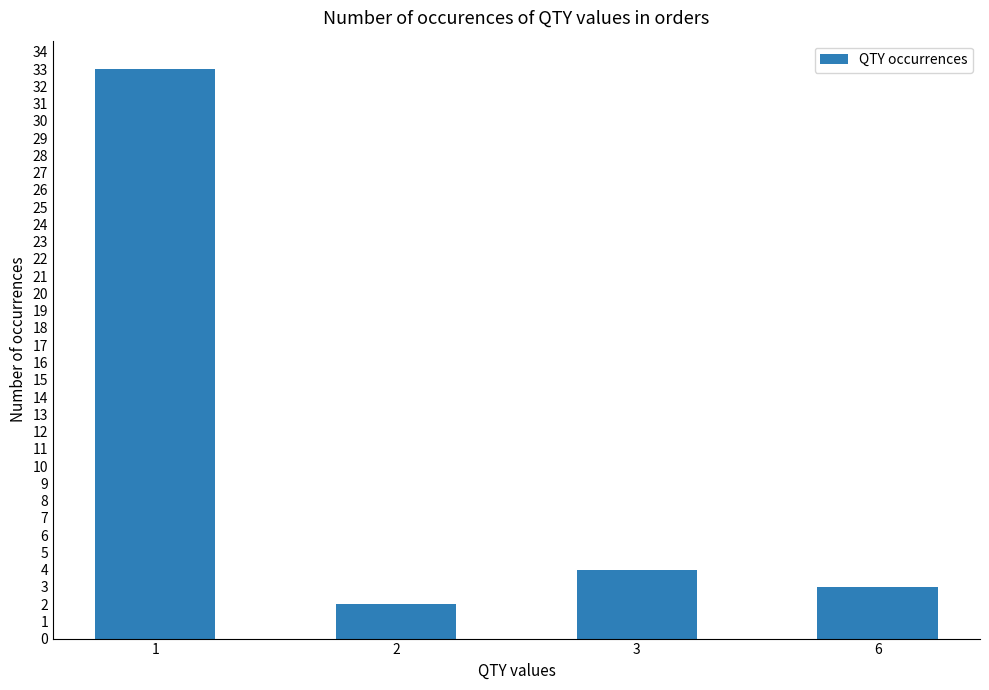

What is the sum of all values?

42